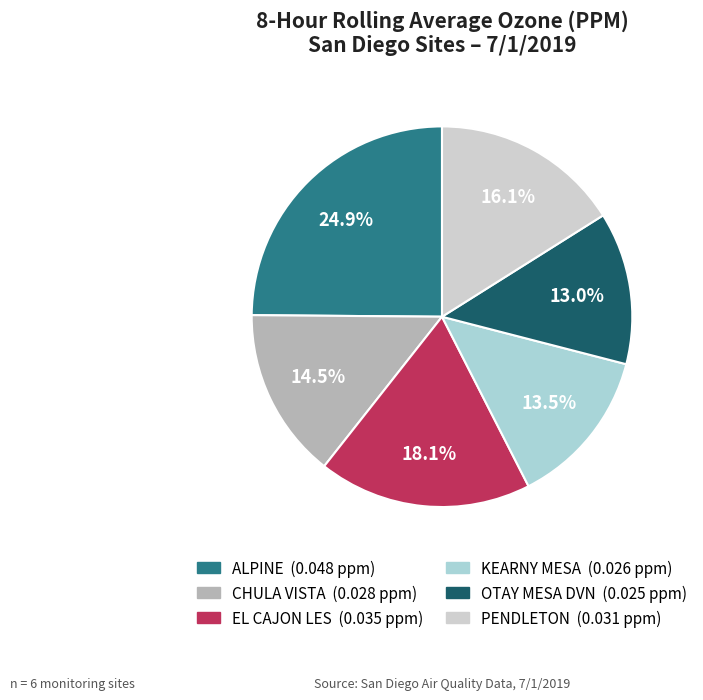

Is there a majority slice in this chart?

No